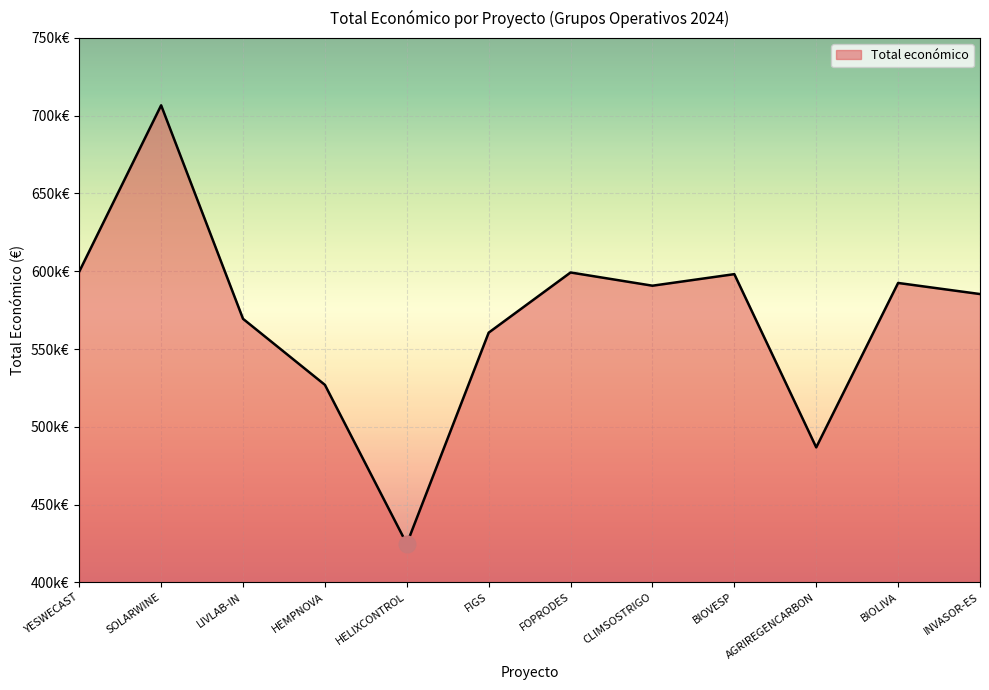

Is this an area chart (filled region under the line)?

Yes